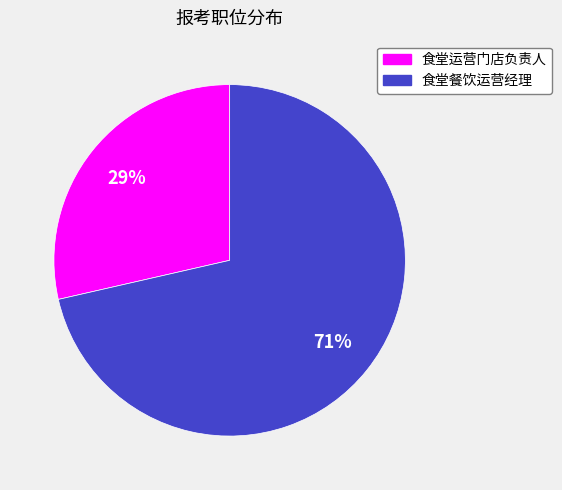

How many slices are in this pie chart?

2